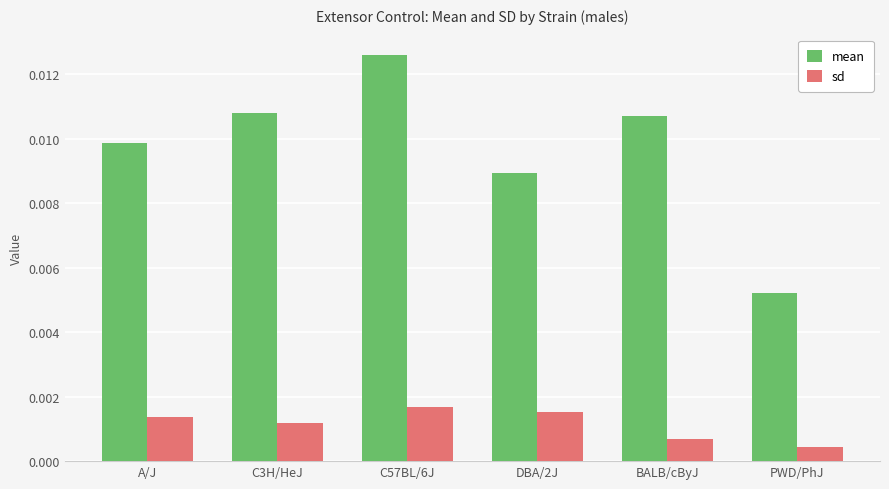

Which series has the largest total across all categories?

mean